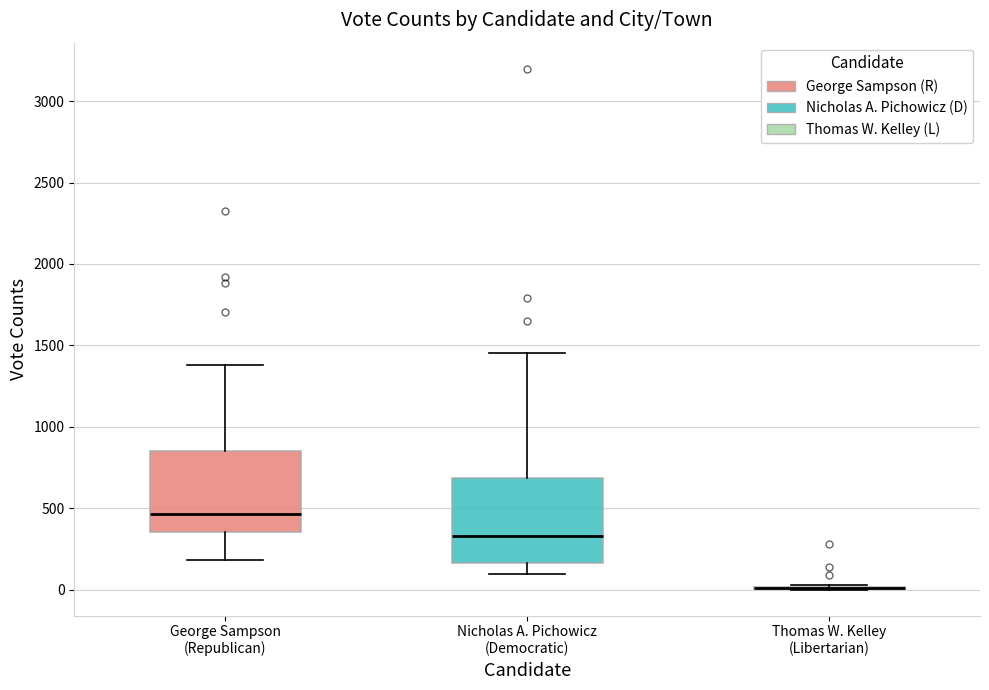

Reading left to right, transcribe this box plot: for each box, give where its median line is, the range the box spans, and where its two whiskers end, as read against the y-axis. The values are not printed on the chart, so give them approximately, as read against the axis.

George Sampson (Republican): median 450, box 350 to 850, whiskers 200 to 1400
Nicholas A. Pichowicz (Democratic): median 350, box 150 to 700, whiskers 100 to 1450
Thomas W. Kelley (Libertarian): box collapsed to a line at 0, whiskers 0 to 50